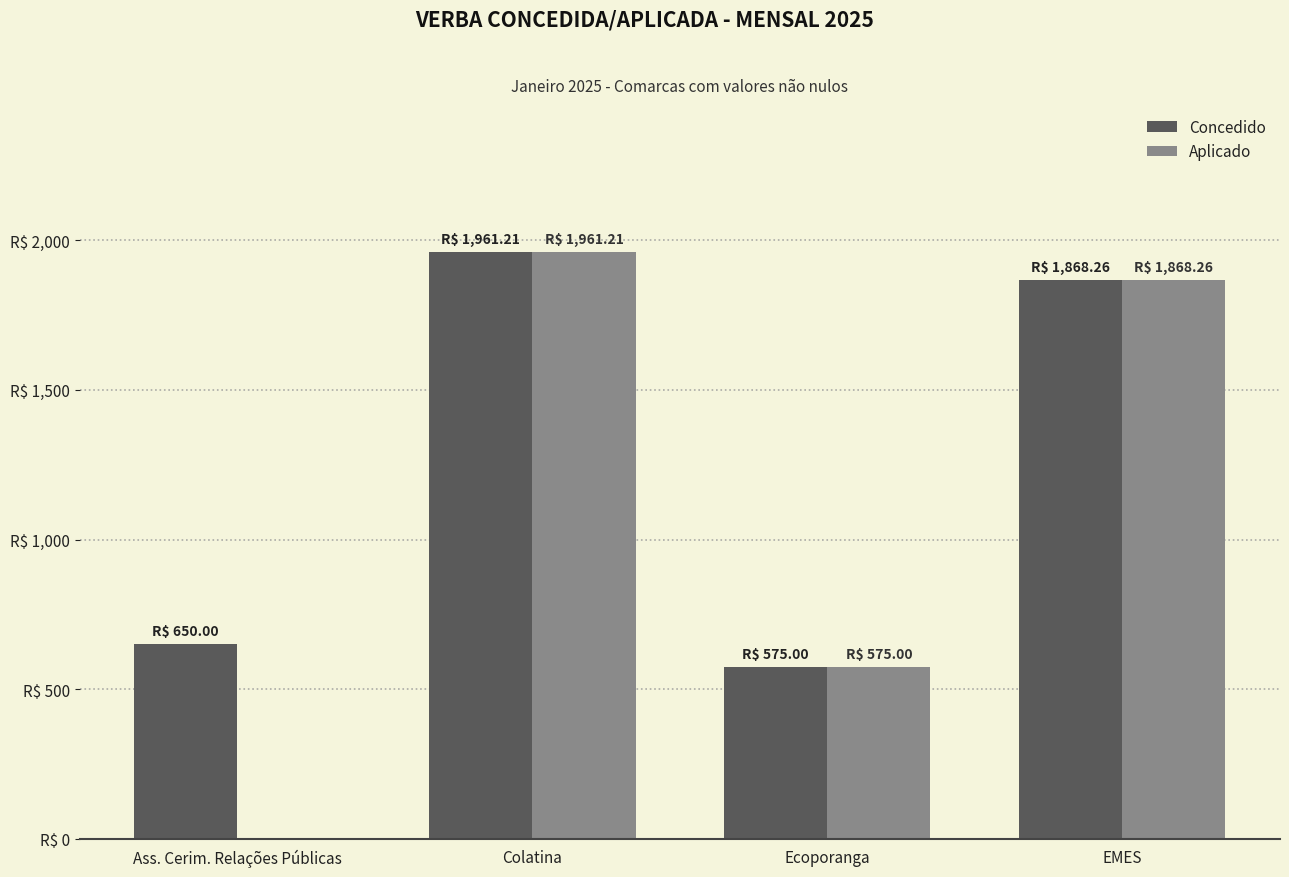

The value of Aplicado at Ecoporanga is 575.0. True or false?

True